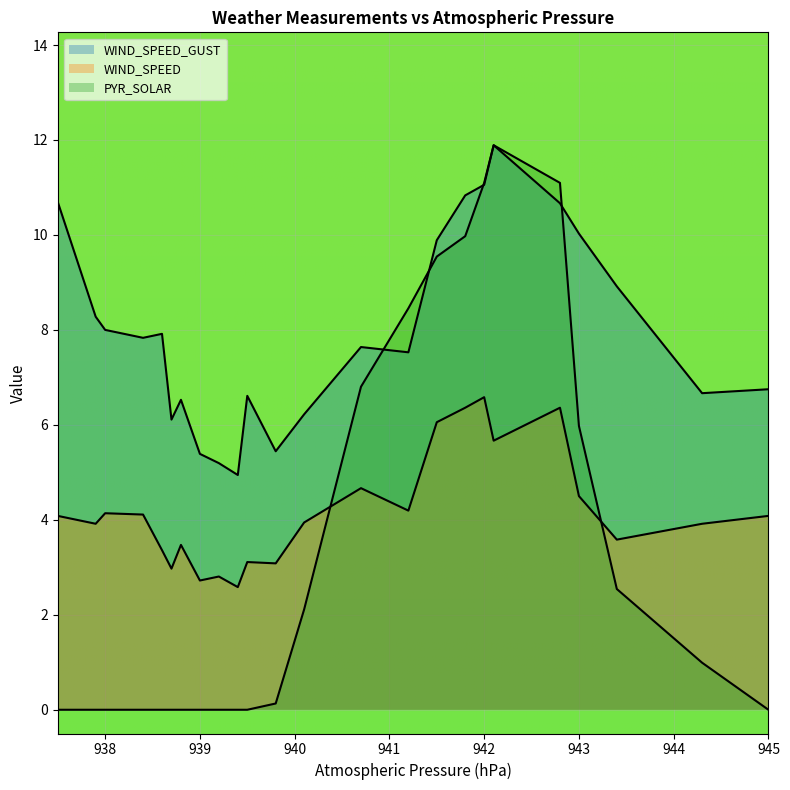

Does the chart display data point markers on the line(s)?

No